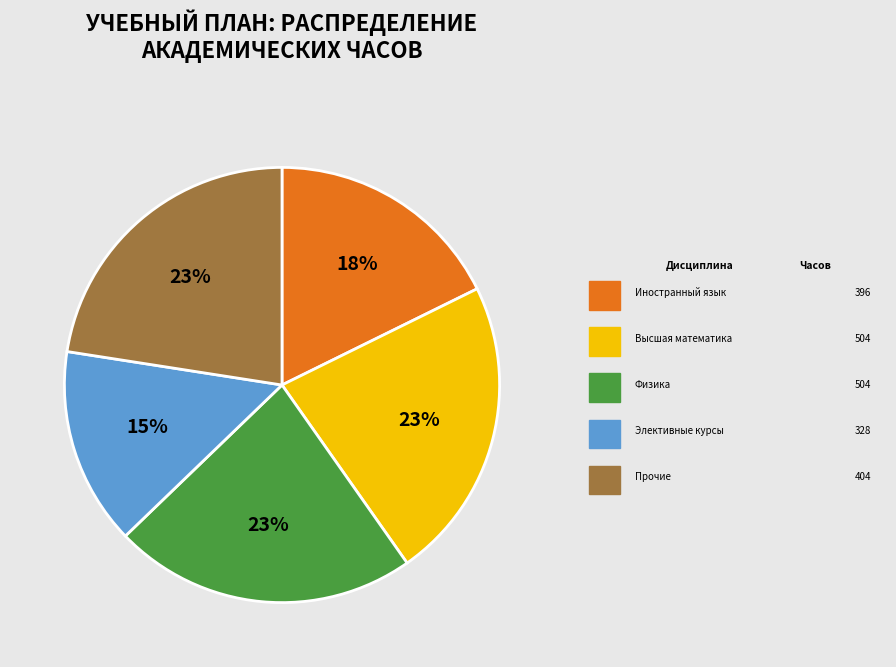

Does any single category account for the majority?

No